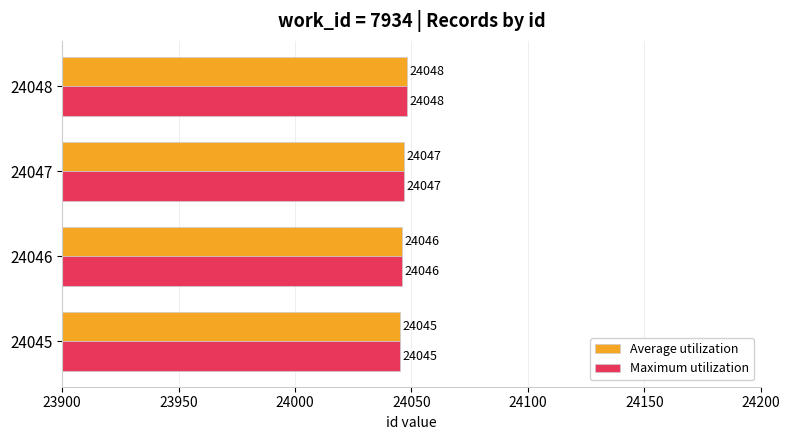

At which label is Average utilization closest to 24046?

24046